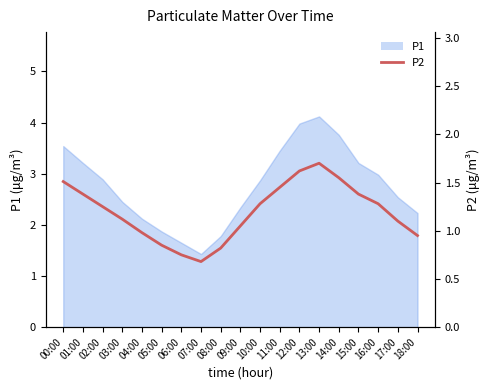

True or false: the data shows 1.3 at 16:00.

True